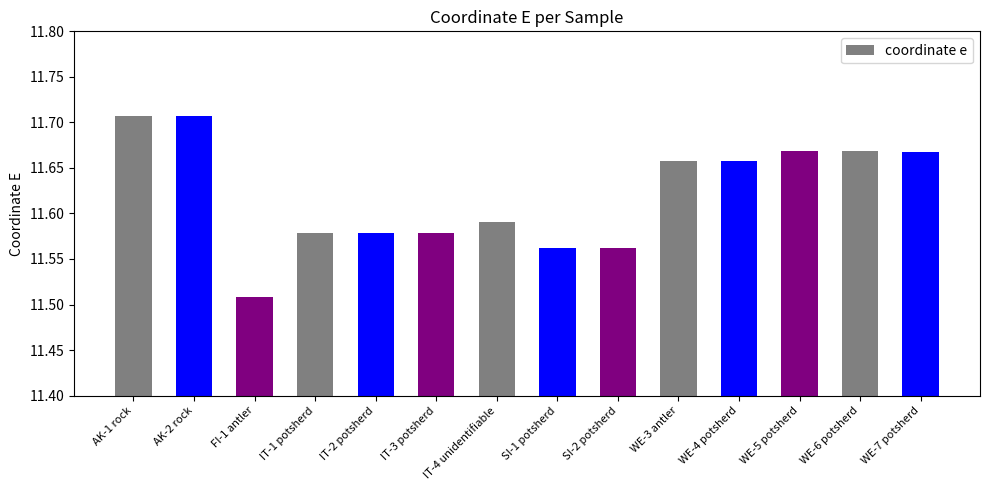

What is the difference between the maximum and minimum values?

0.2